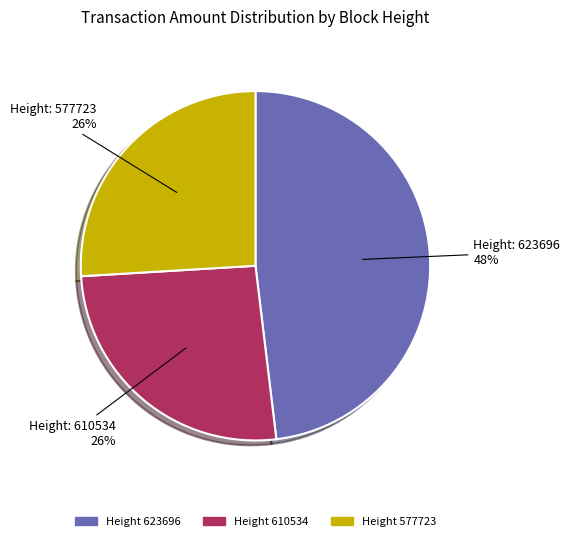

Does any single category account for the majority?

No